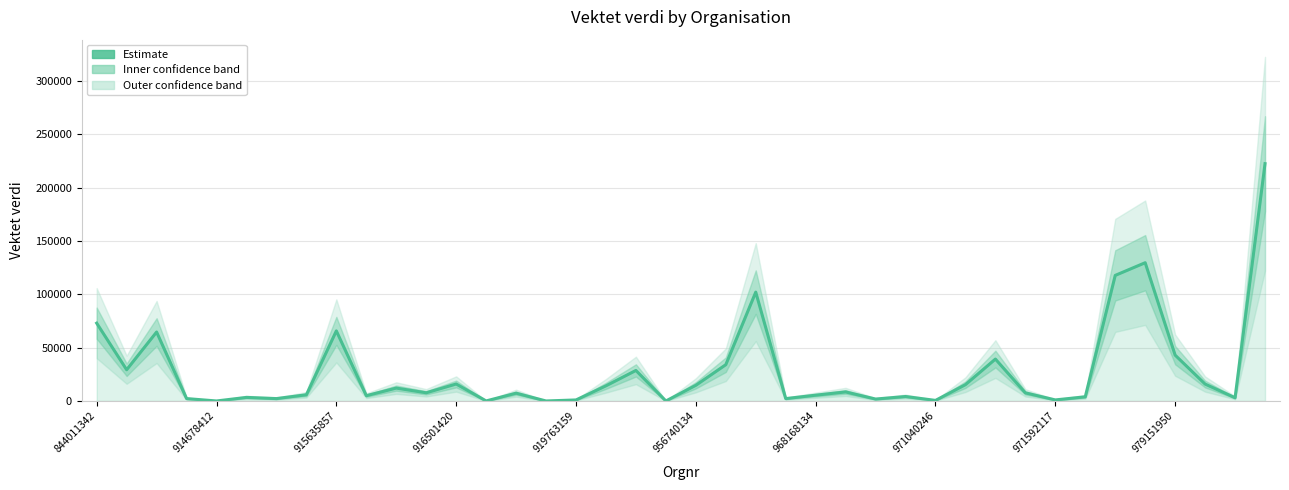

What value does the data have at 971040246?

540.7